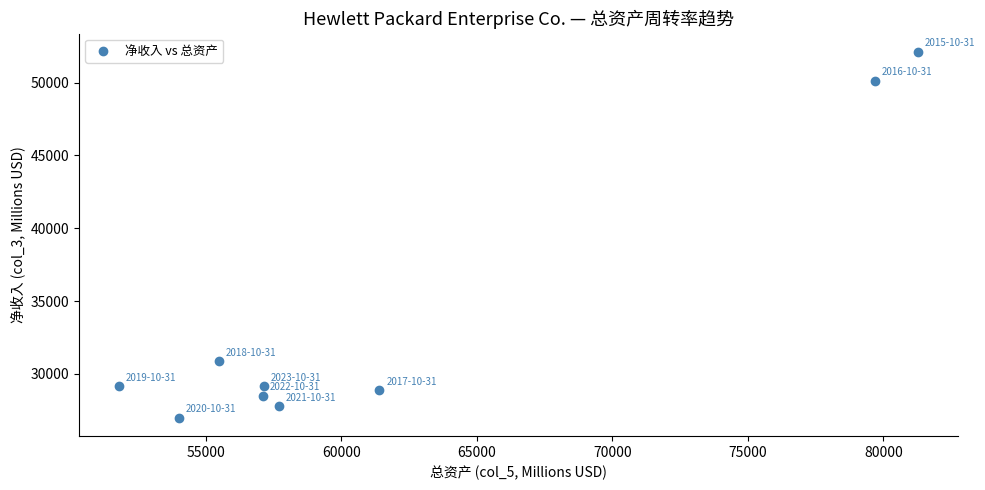

What is the average Y value?

33721